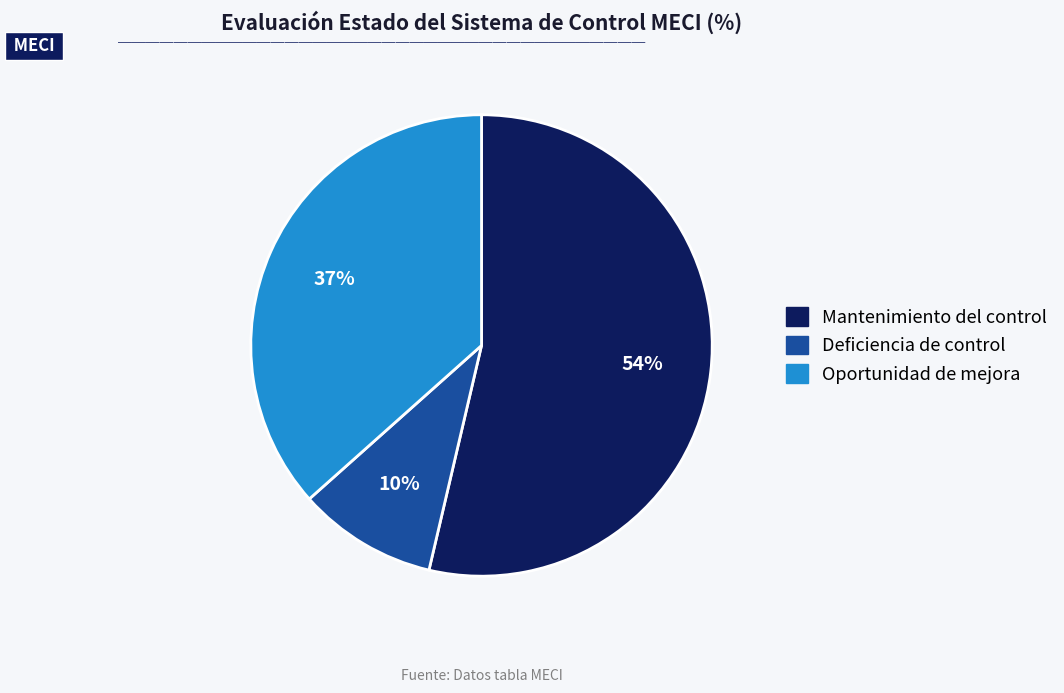

To the nearest percent, what is the difference between the largest and smallest slice percentages?

44%